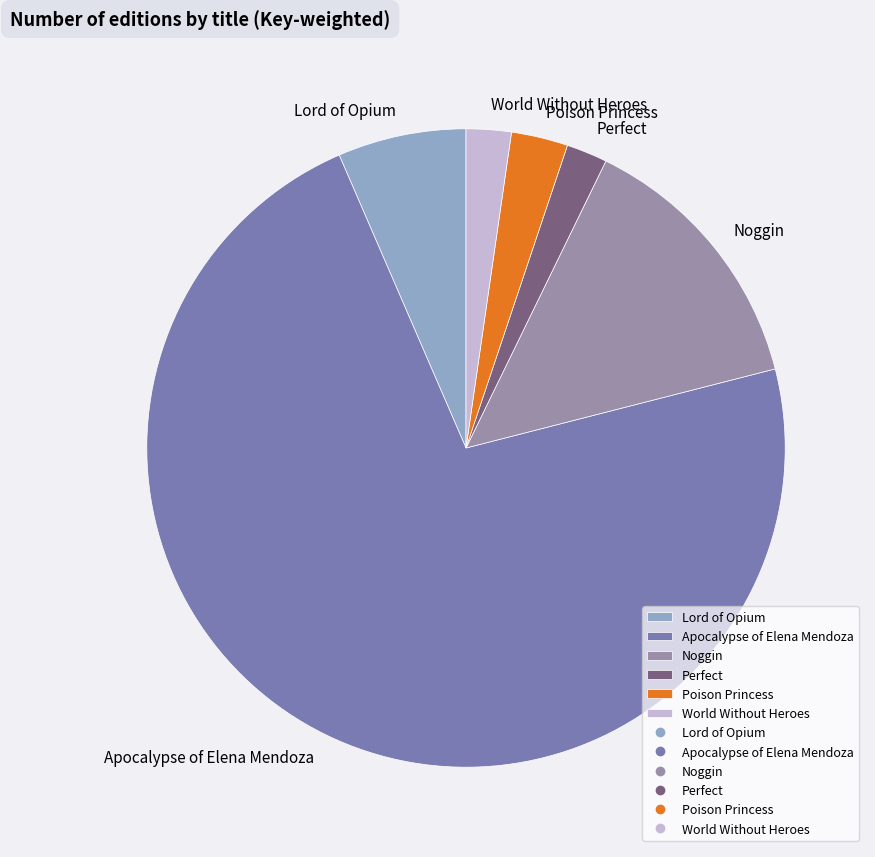

Is the sum of Lord of Opium and Apocalypse of Elena Mendoza greater than half?

Yes